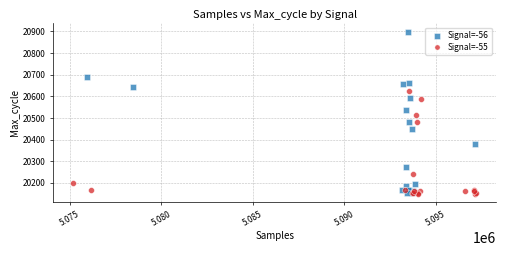

Which series reaches the maximum Y coordinate?

Signal=-56